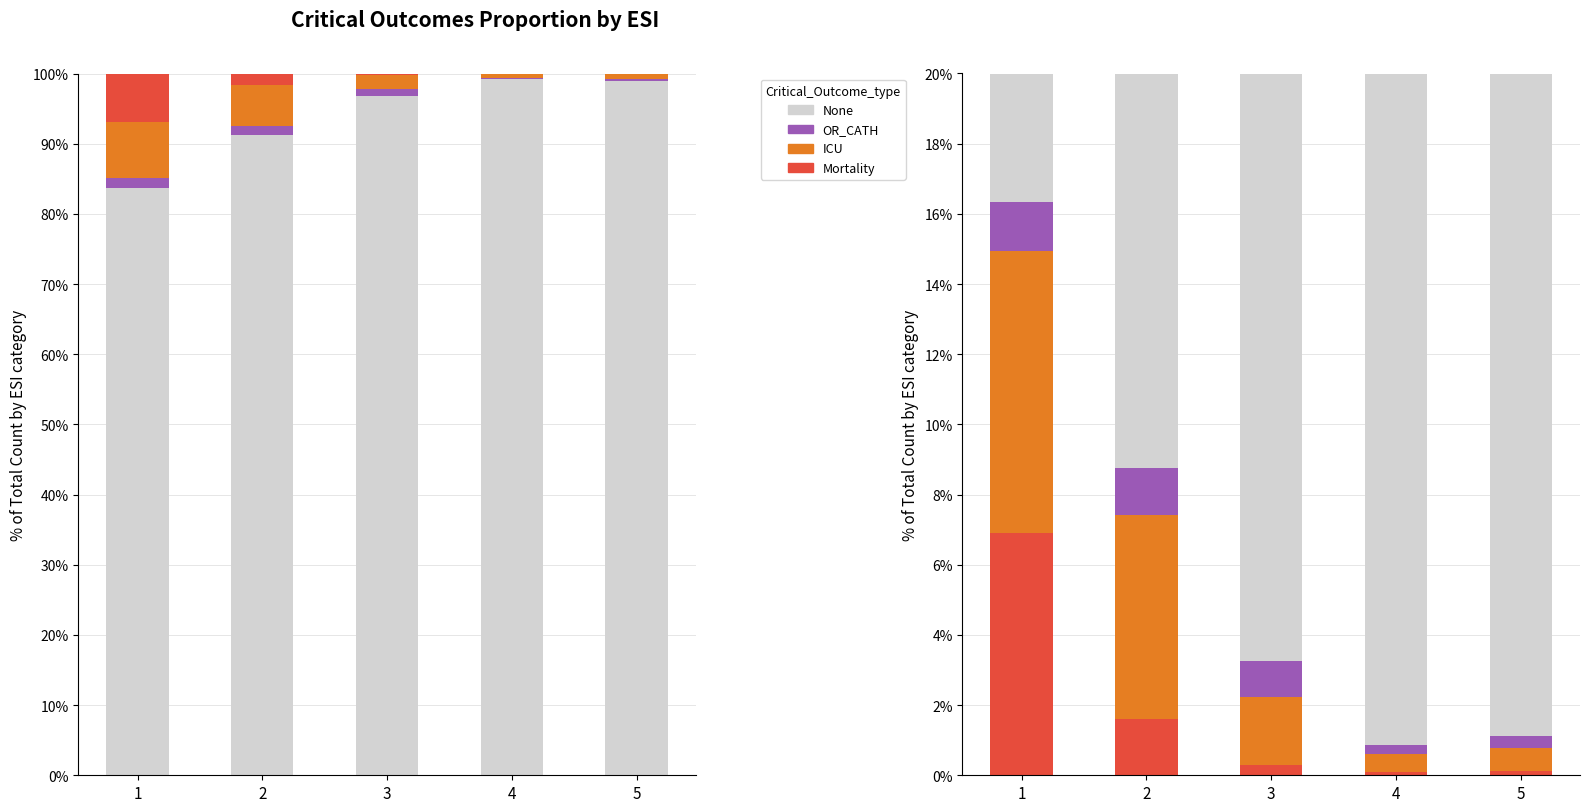

At how many categories does at least one series exceed 75?

5